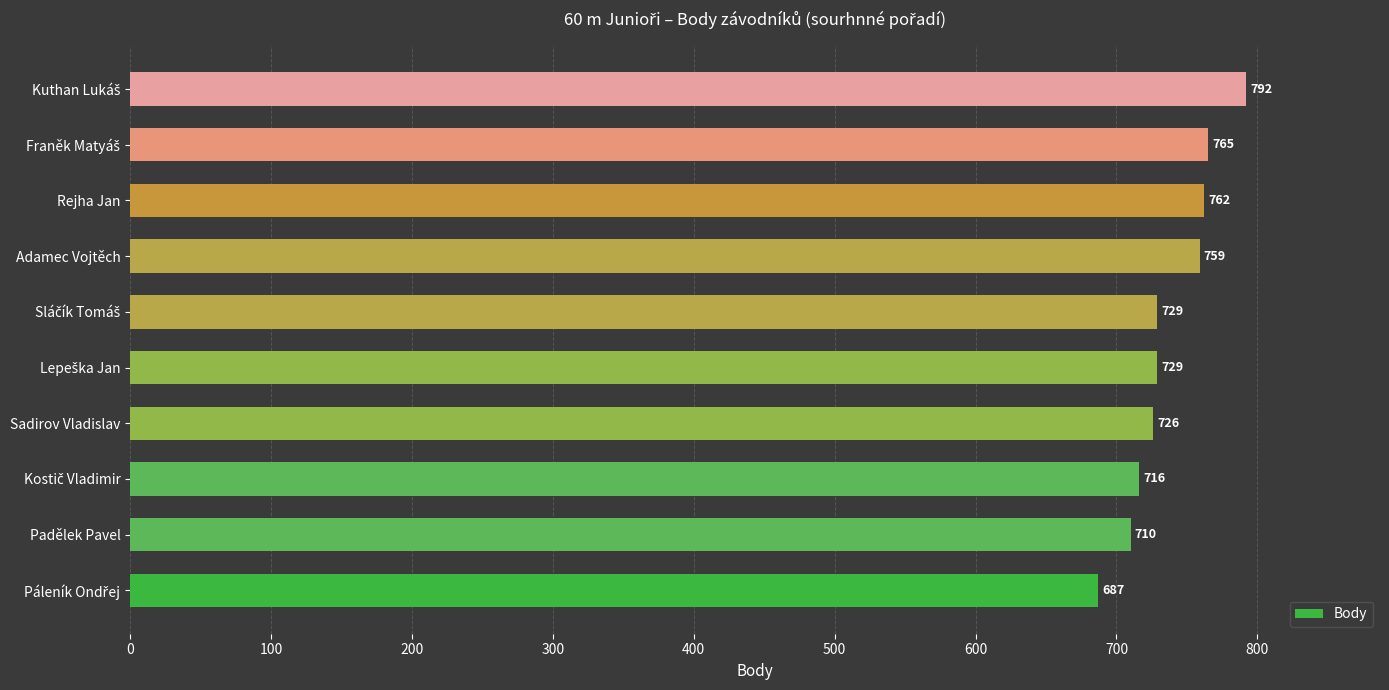

What is the average value?

738